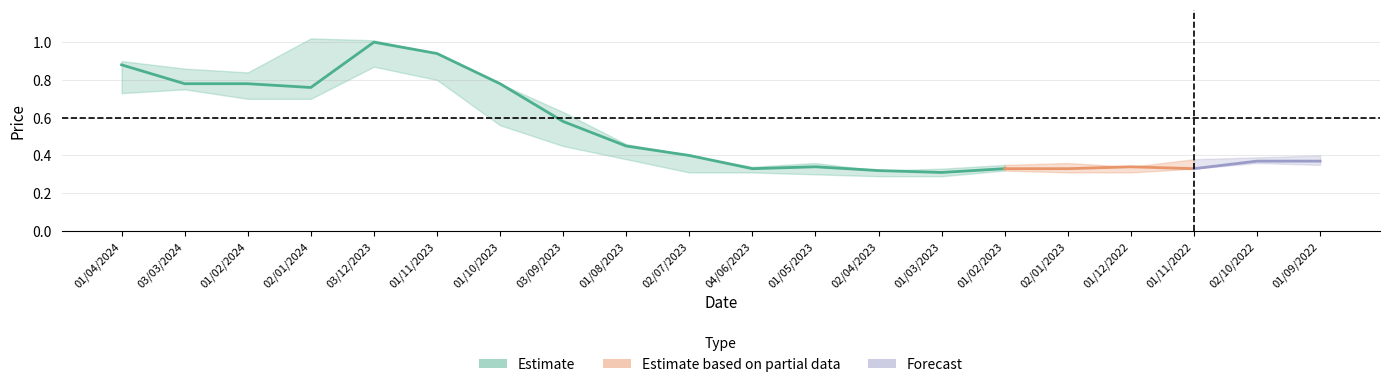

What is the difference between the second highest and minimum values in the low series?

0.5